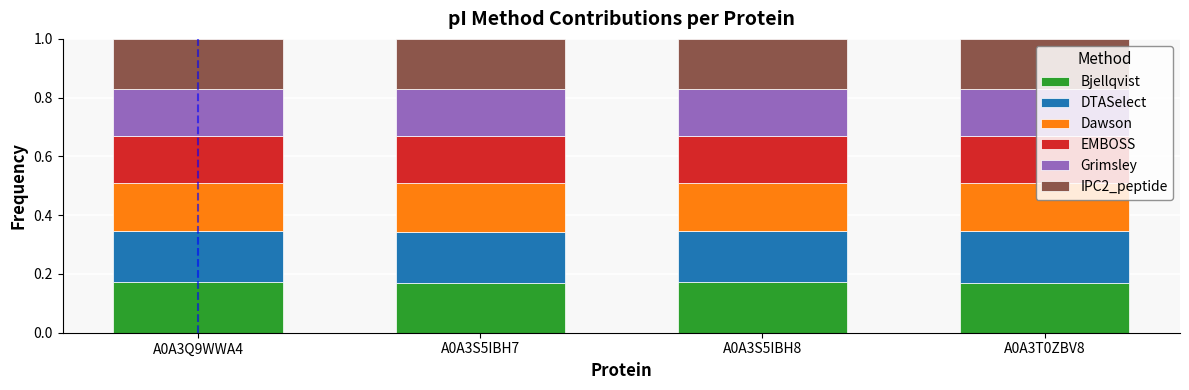

What is the total value across all series at A0A3Q9WWA4?

1.0